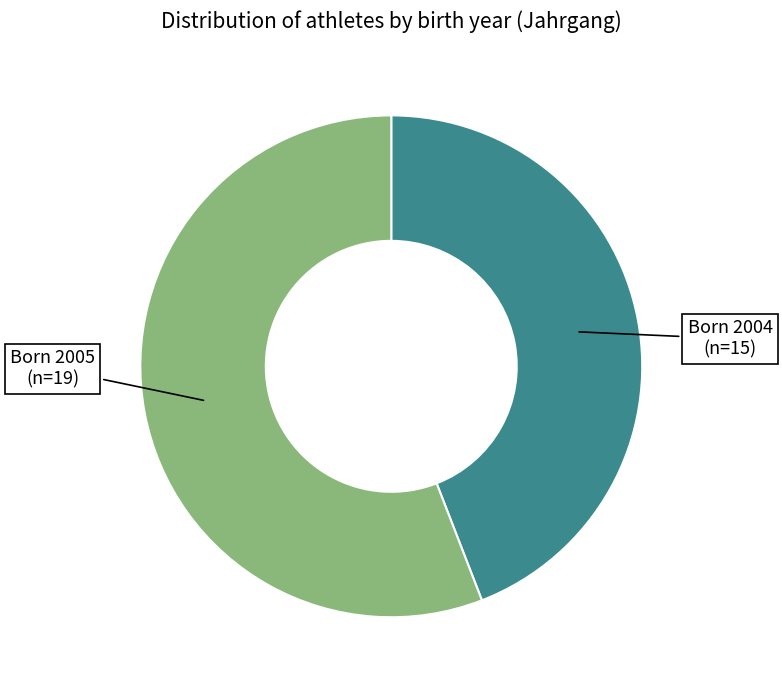

Is there any slice that represents more than half of the pie?

Yes